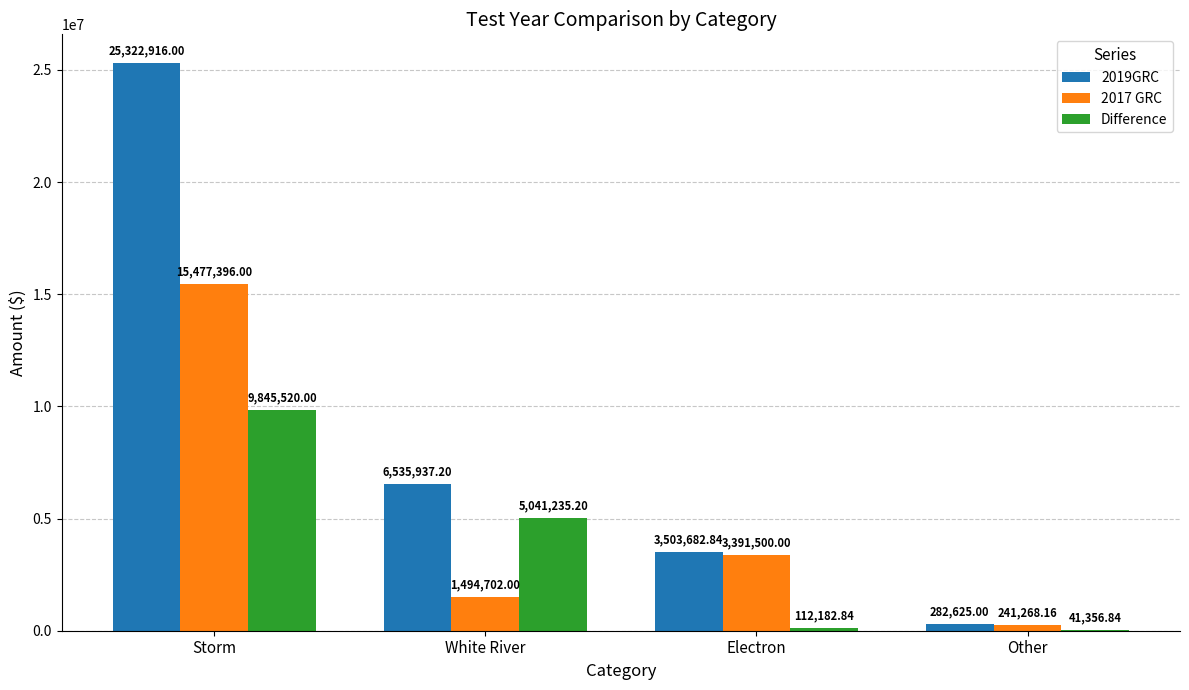

Which series changed the most between White River and Electron?

Difference